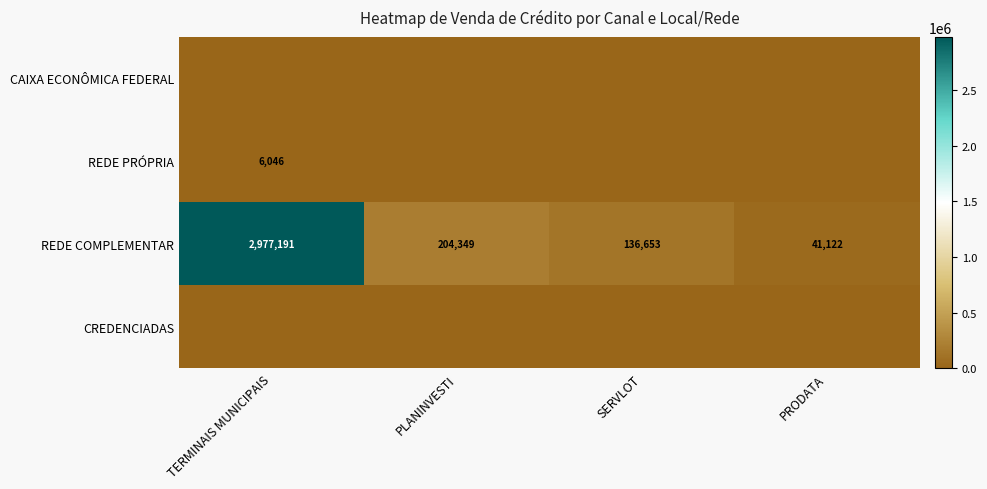

What is the sum of all REDE COMPLEMENTAR values?

3359315